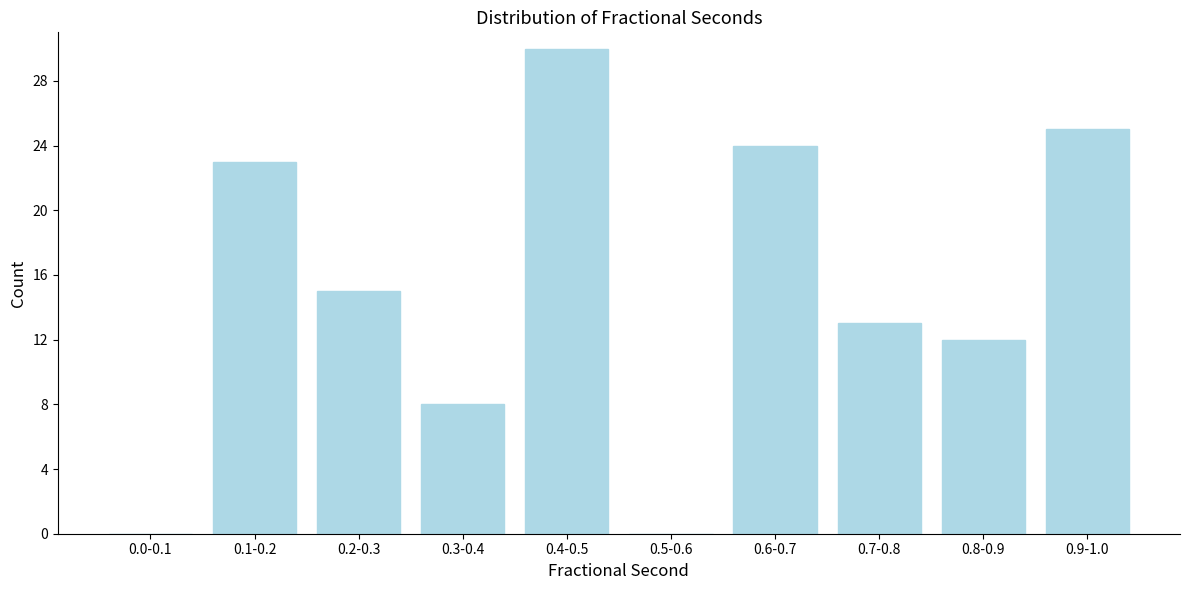

Reading right to left, list all the values displayed in this chart.

0.9-1.0=25	0.8-0.9=12	0.7-0.8=13	0.6-0.7=24	0.5-0.6=0	0.4-0.5=30	0.3-0.4=8	0.2-0.3=15	0.1-0.2=23	0.0-0.1=0